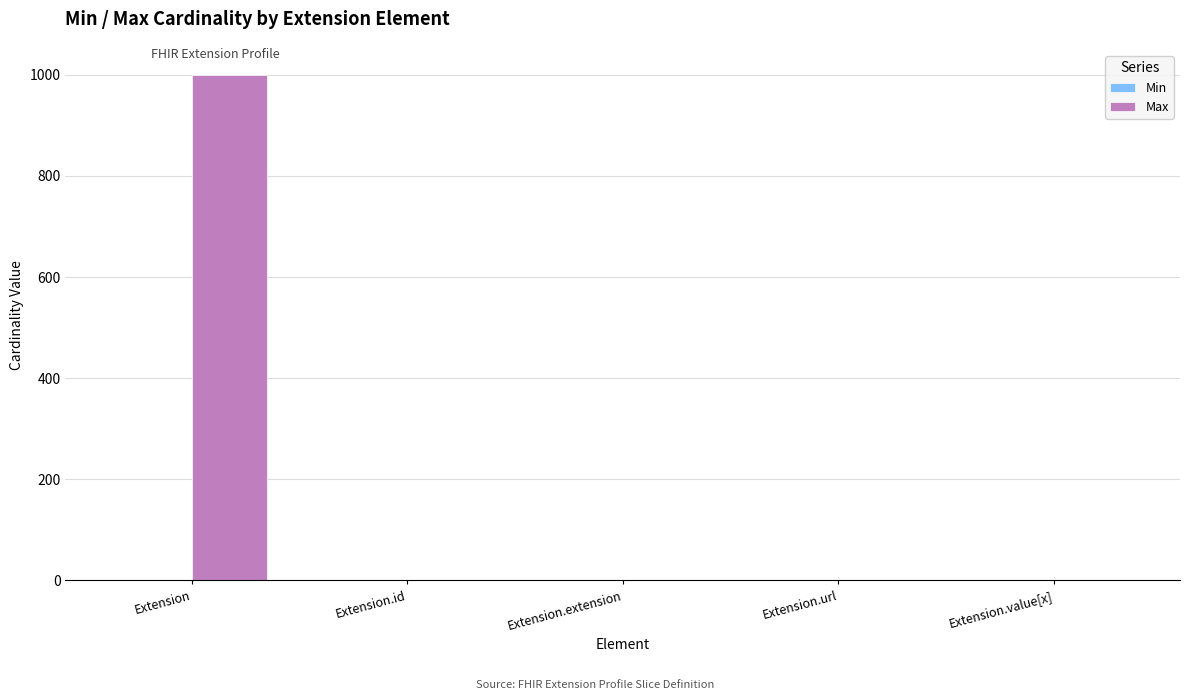

Which series changed the most between Extension and Extension.id?

Max